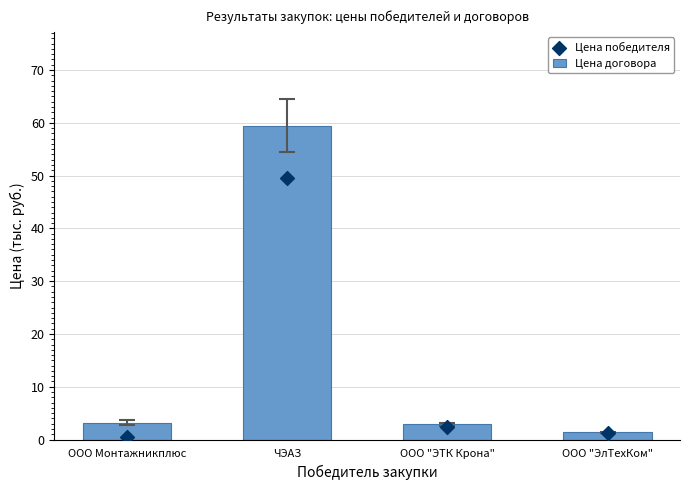

What is the total value across all series at ООО Монтажникплюс?

3.6